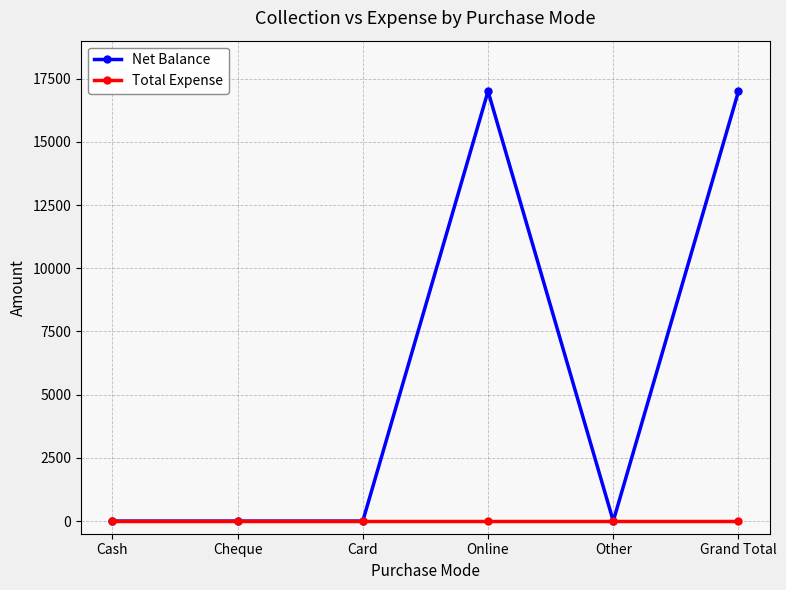

True or false: Net Balance has more than 0 points higher than both neighbors.

True